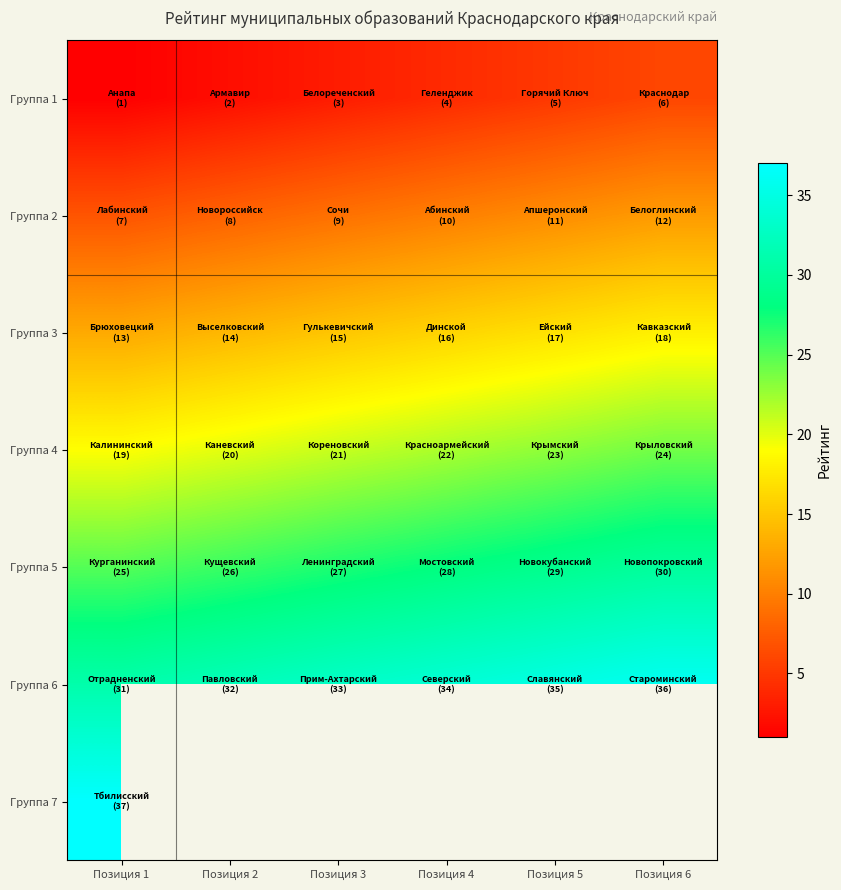

Rank the categories by Группа 3 value from highest to lowest.

Позиция 6, Позиция 5, Позиция 4, Позиция 3, Позиция 2, Позиция 1